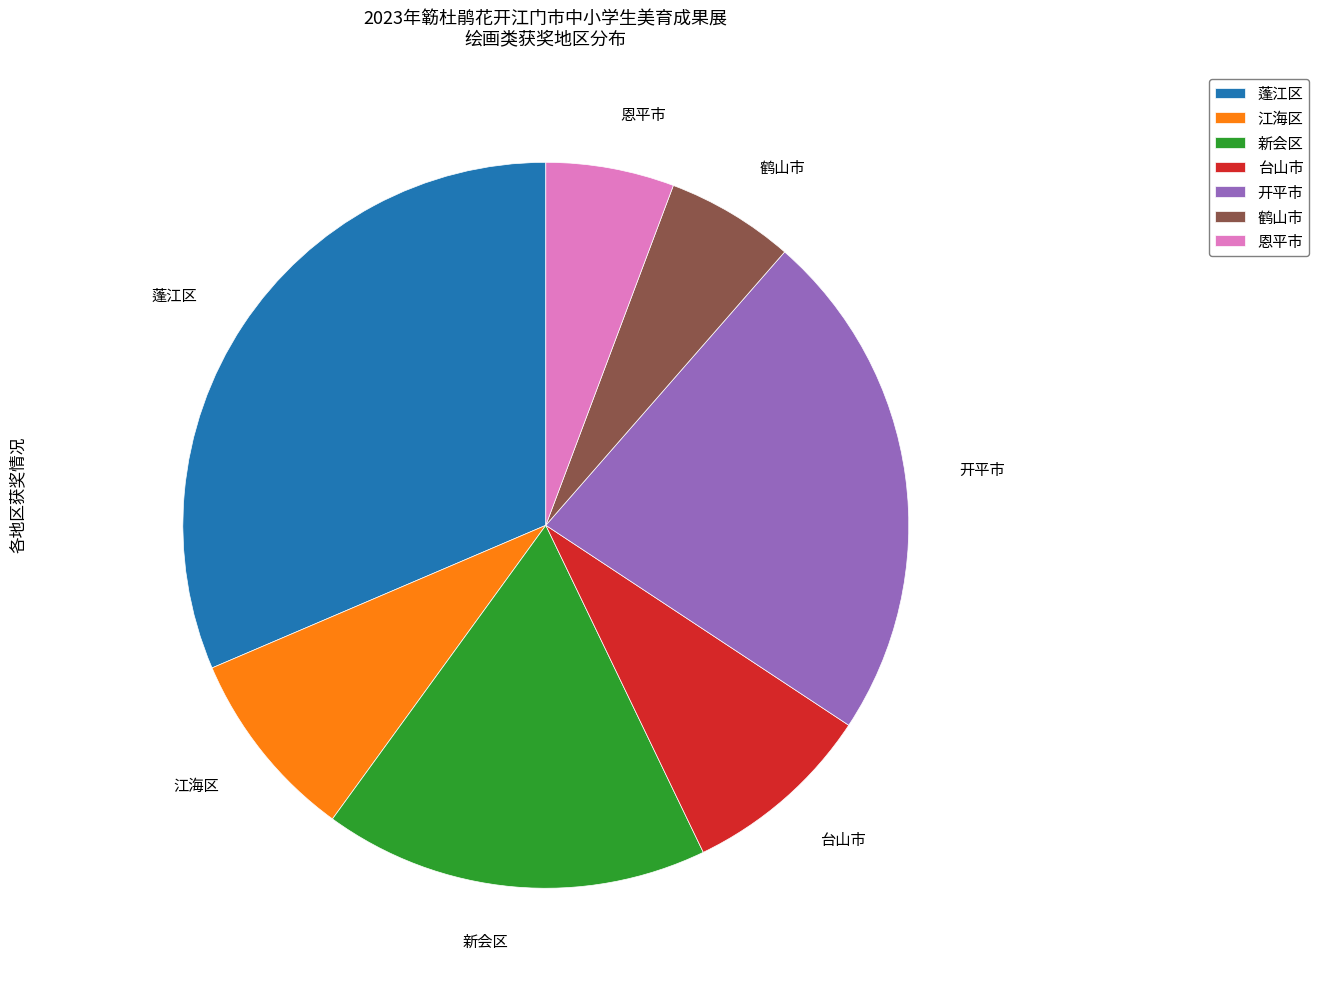

Does 台山市 represent more than half of the total?

No